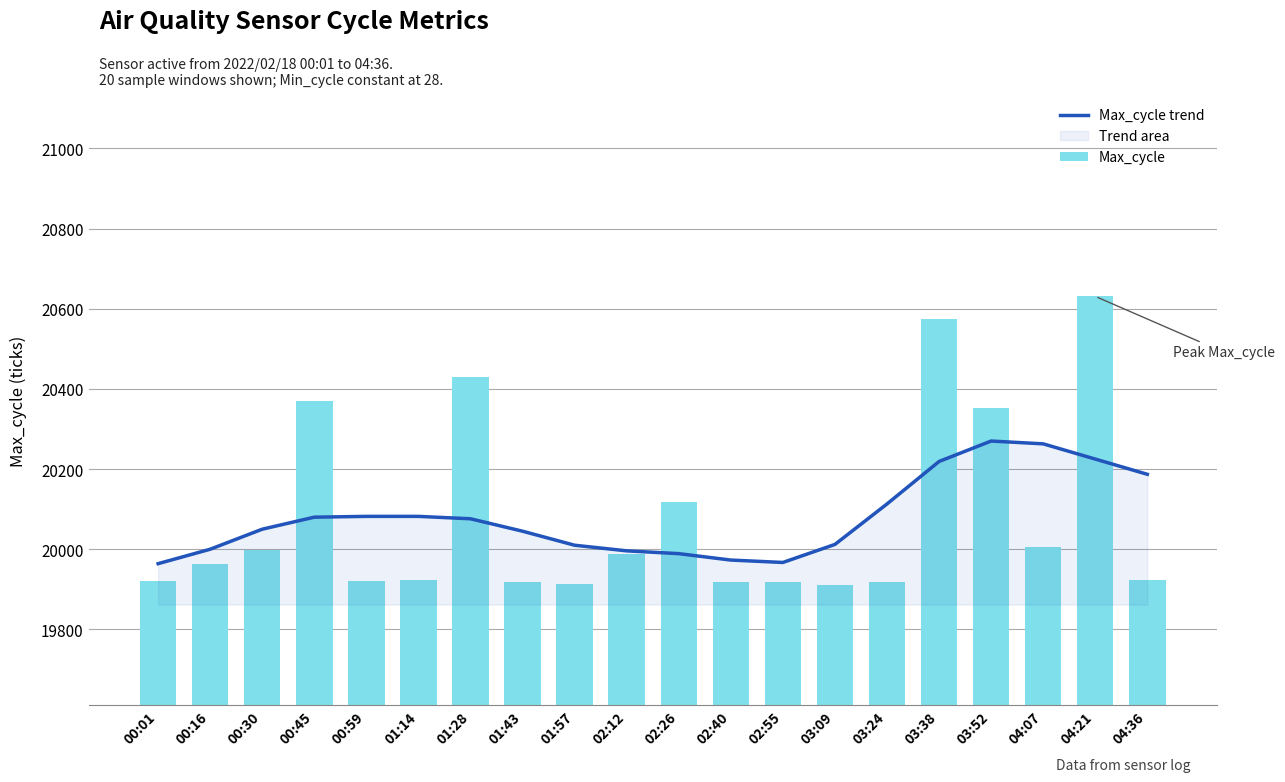

What is the sum of the Max_cycle values at 02:12 and 03:52?

40340